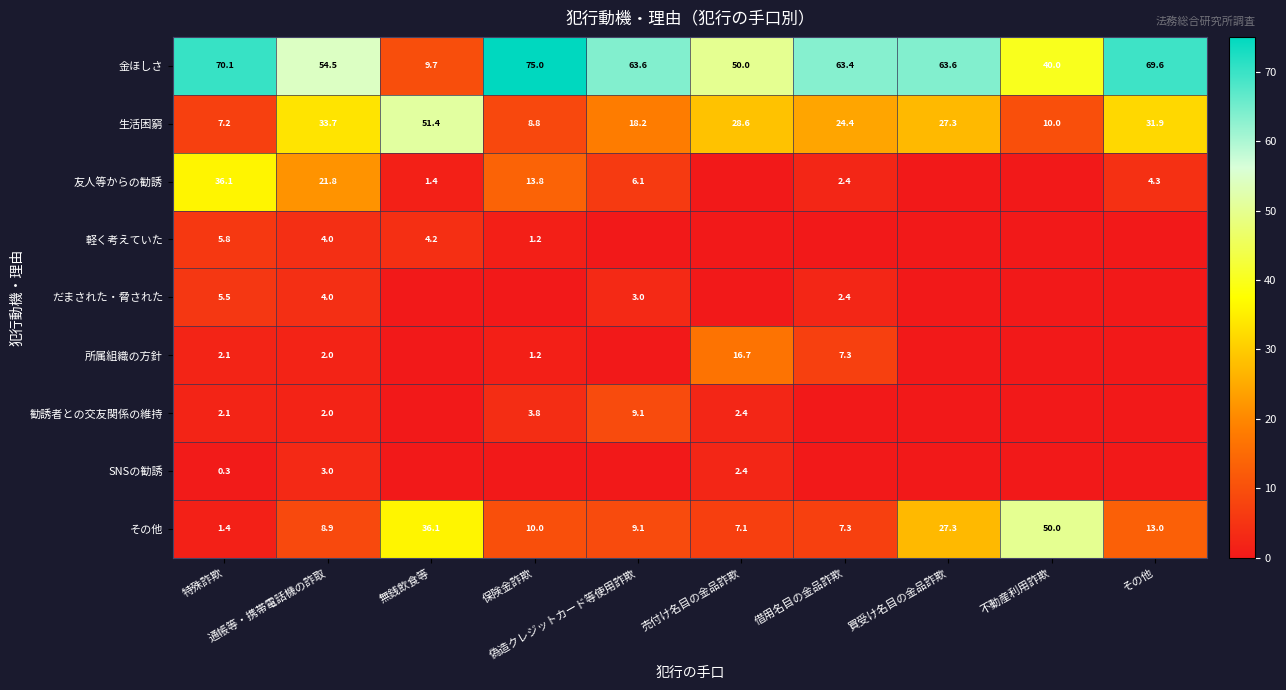

What is the difference between the second highest and second lowest values in the 所属組織の方針 series?

7.3